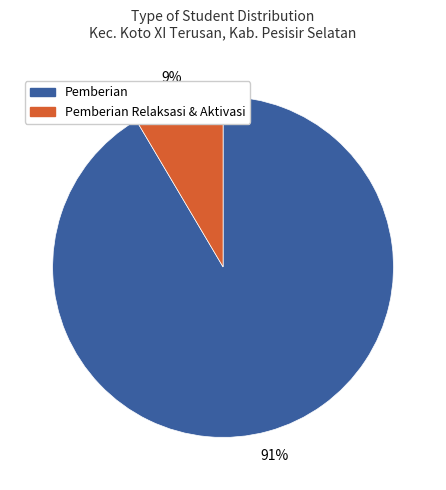

Is there any slice that represents more than half of the pie?

Yes